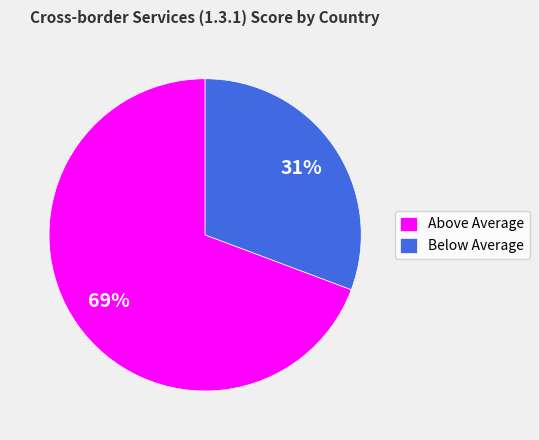

Rank the categories by value from highest to lowest.

Above Average, Below Average